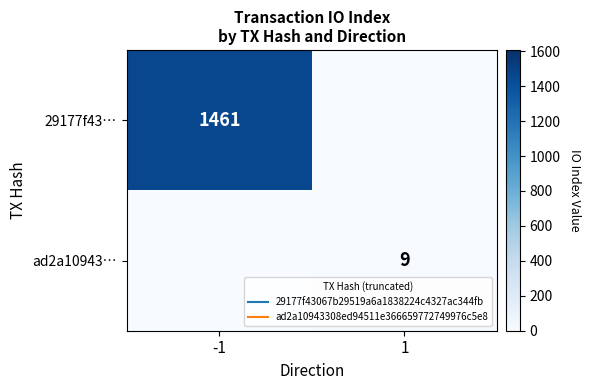

At which category is the sum across all series the highest?

-1